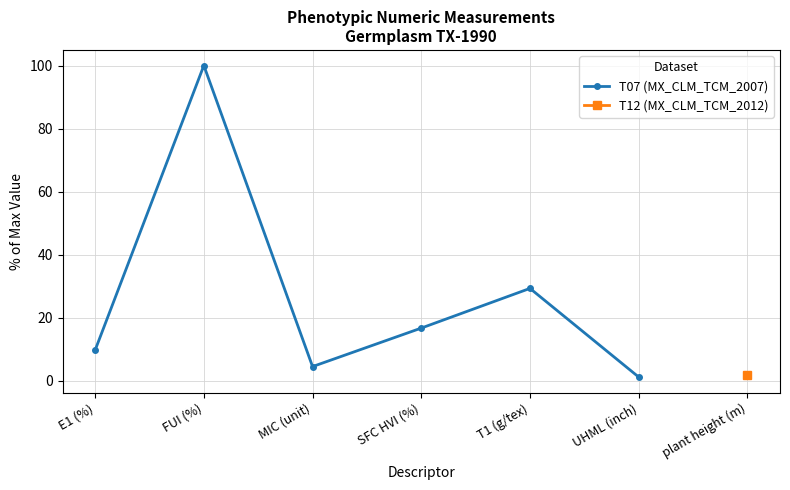

What is the greatest value displayed?

100.0